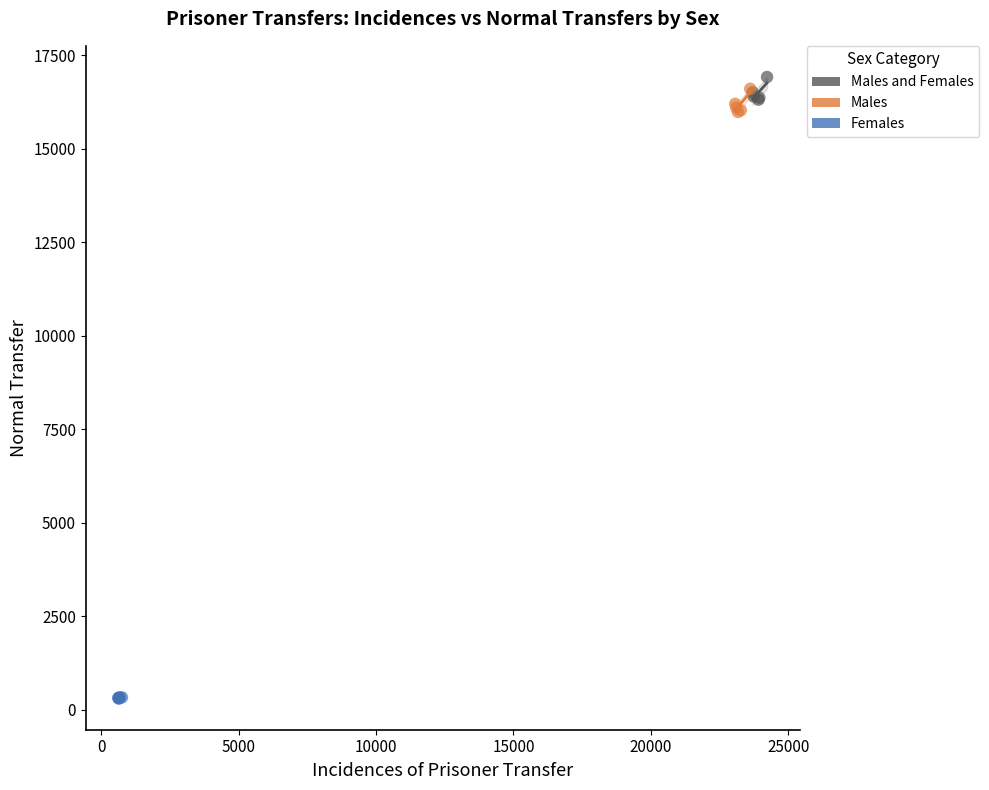

Which series contains the lowest Y value?

Females